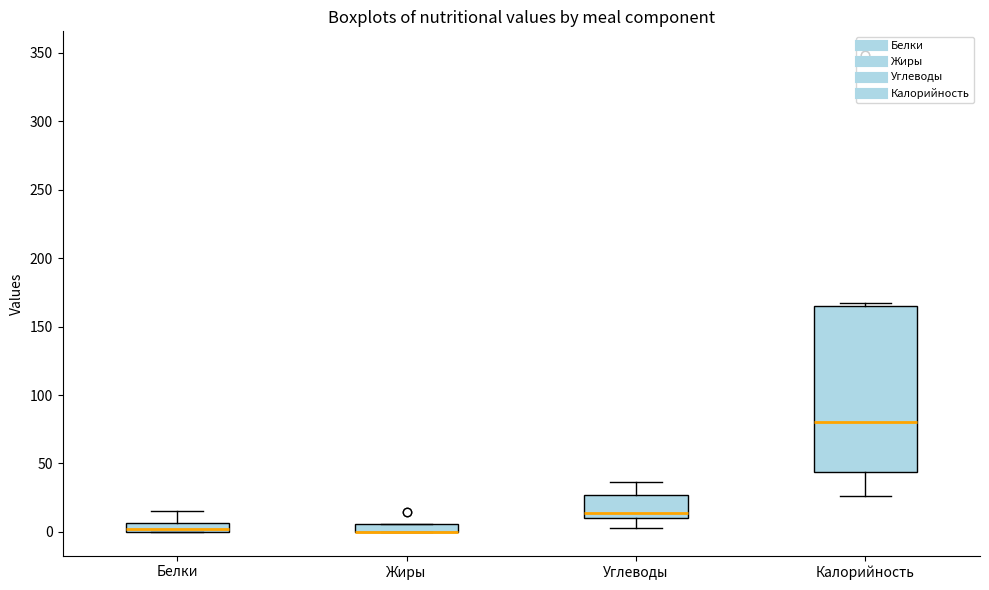

Where does the median line of the box for Калорийность sit on the y-axis? The values are not printed on the chart, so give them approximately, as read against the axis.

80